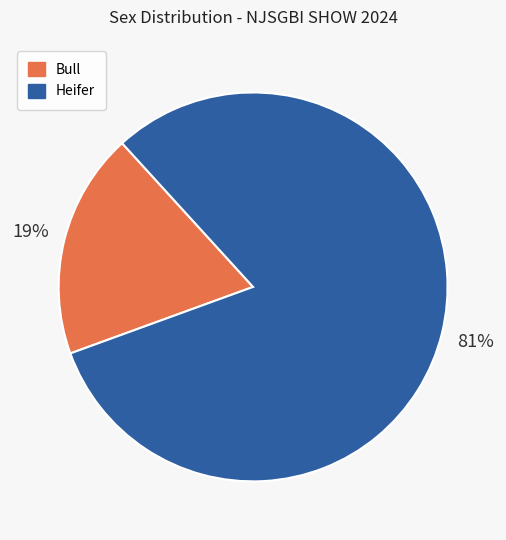

What is the majority slice?

Heifer